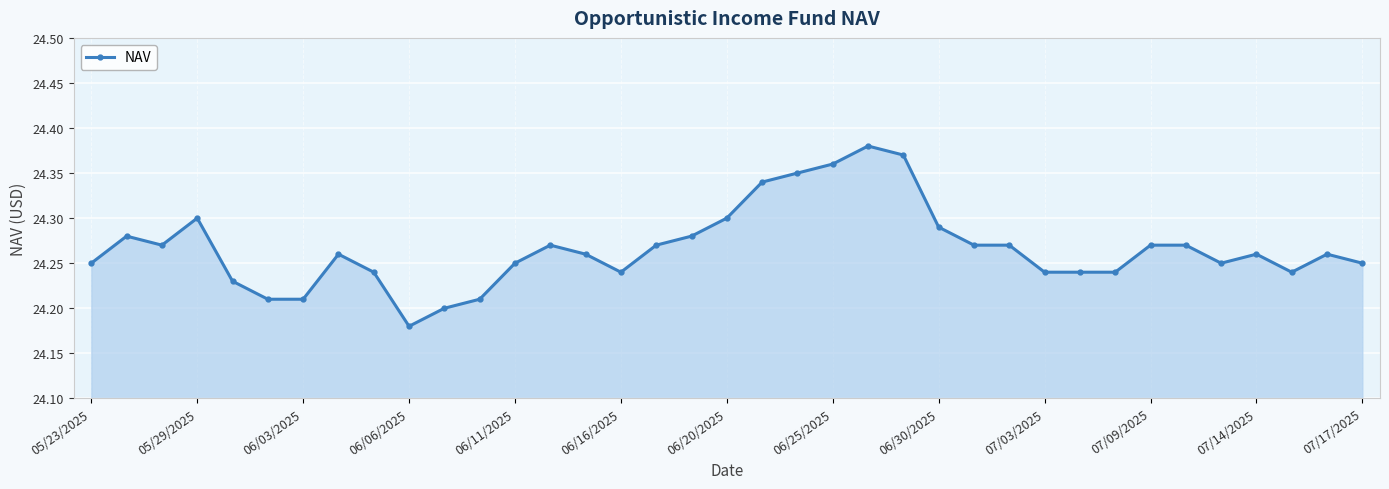

What is the sum of all values?

897.9